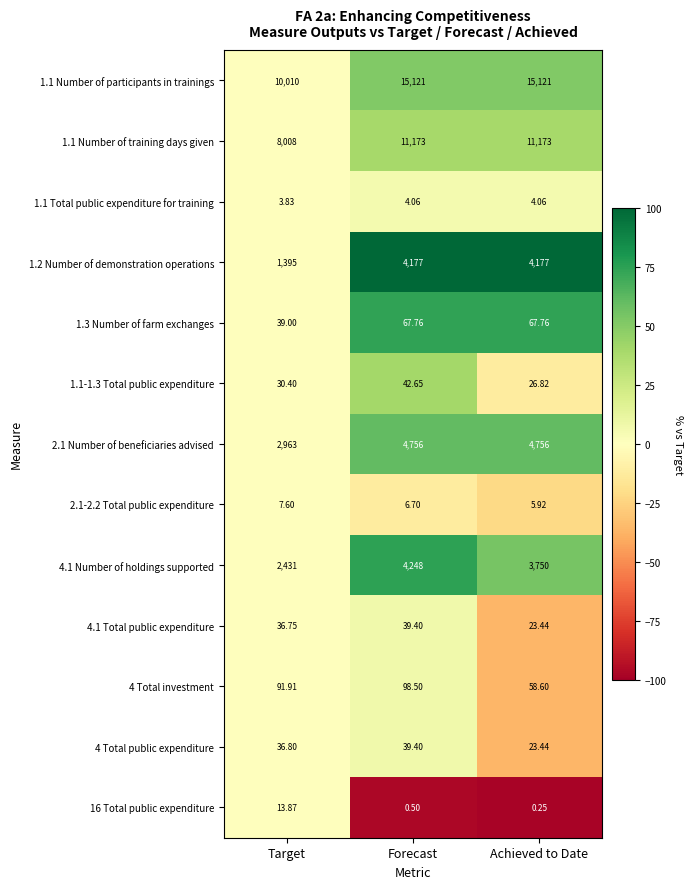

At which category does the chart reach its minimum across all series?

Achieved to Date